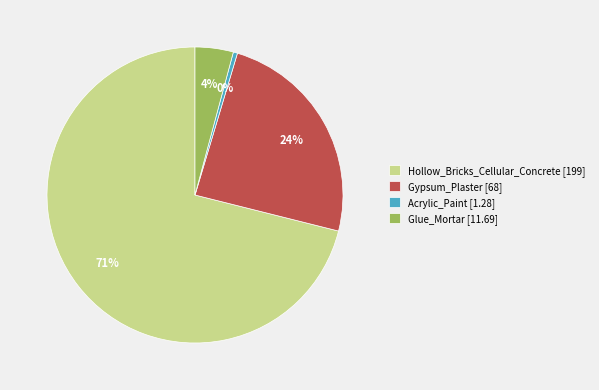

To the nearest percent, what is the average slice percentage?

25%